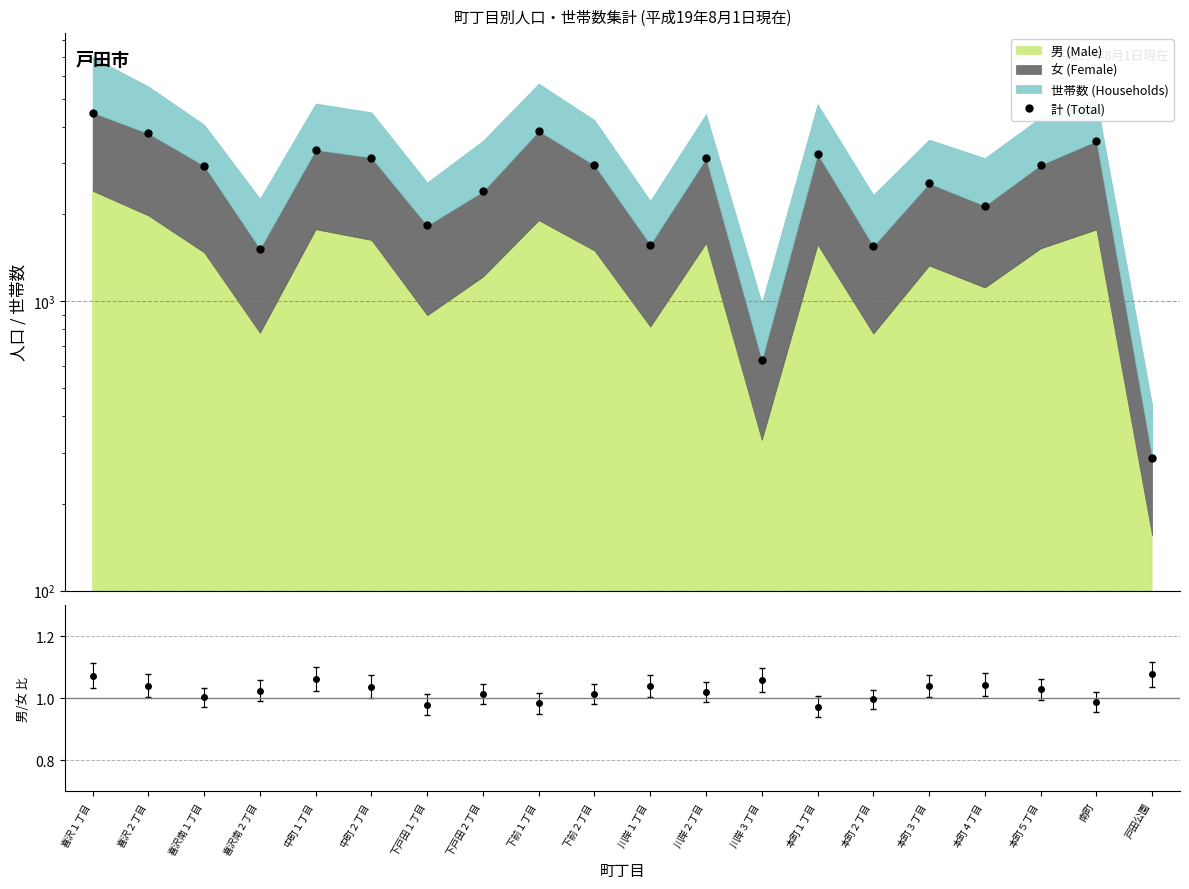

Reading right to left, extract all data points from this chart.

288	3587	2965	2141	2560	1554	3236	627	3125	1573	2958	3885	2401	1830	3144	3345	1521	2944	3809	4498